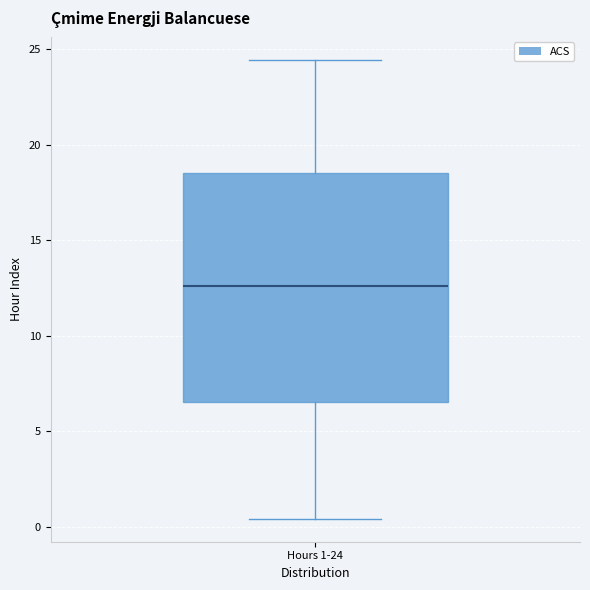

Transcribe this box plot: give where the median line is, the range the box spans, and where the two whiskers end, as read against the y-axis. The values are not printed on the chart, so give them approximately, as read against the axis.

median 12.5, box 6.5 to 18.5, whiskers 0.5 to 24.5